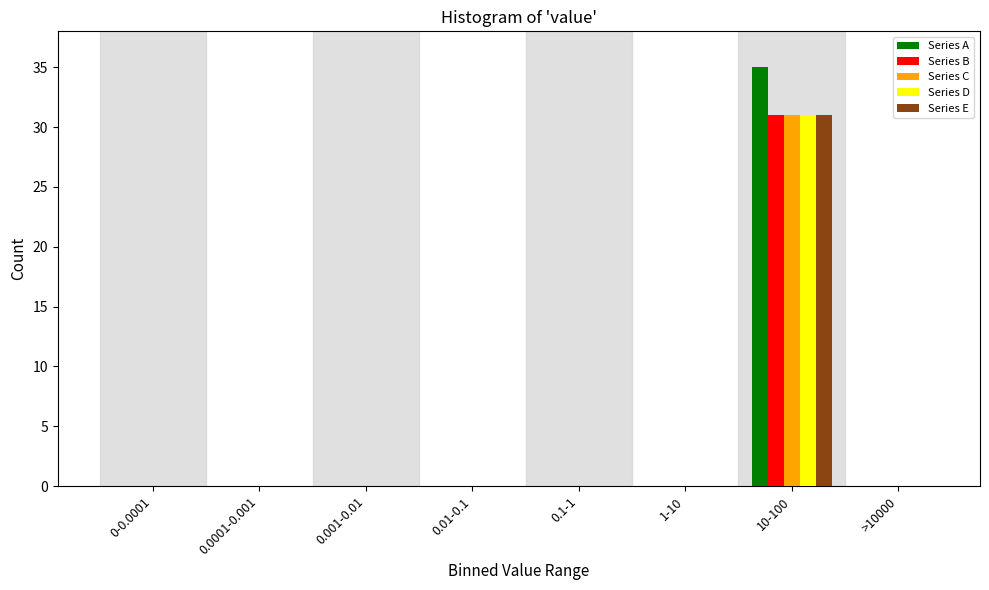

At which category is the sum across all series the highest?

10-100